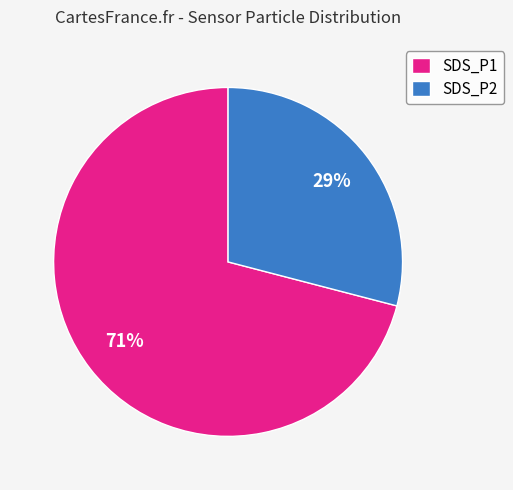

Which has a higher value, SDS_P2 or SDS_P1?

SDS_P1